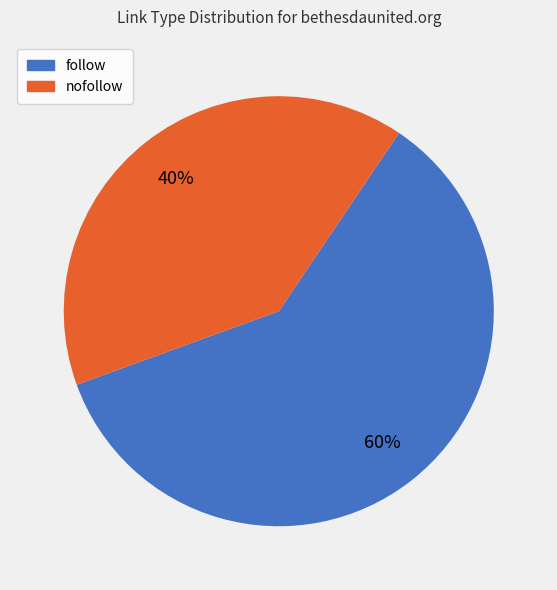

What is the ratio of the value at nofollow to the value at follow?

0.7